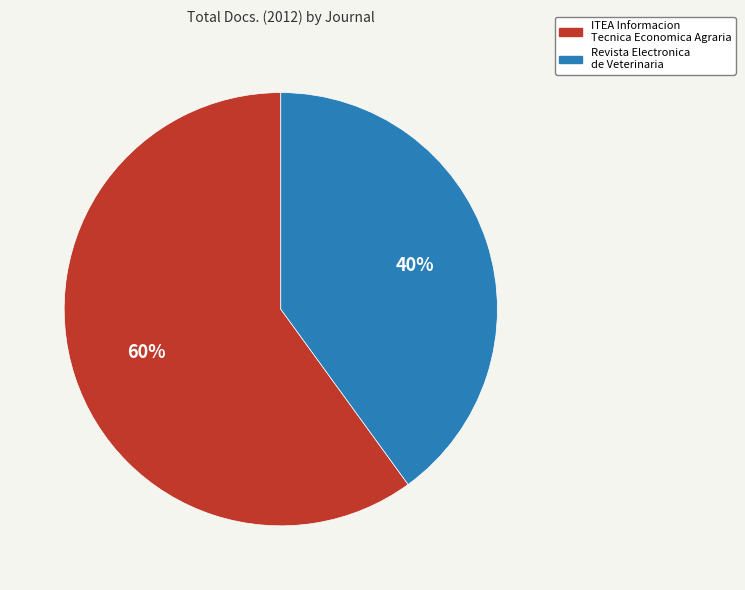

Is it true that Revista Electronica de Veterinaria is 29% of the pie?

False